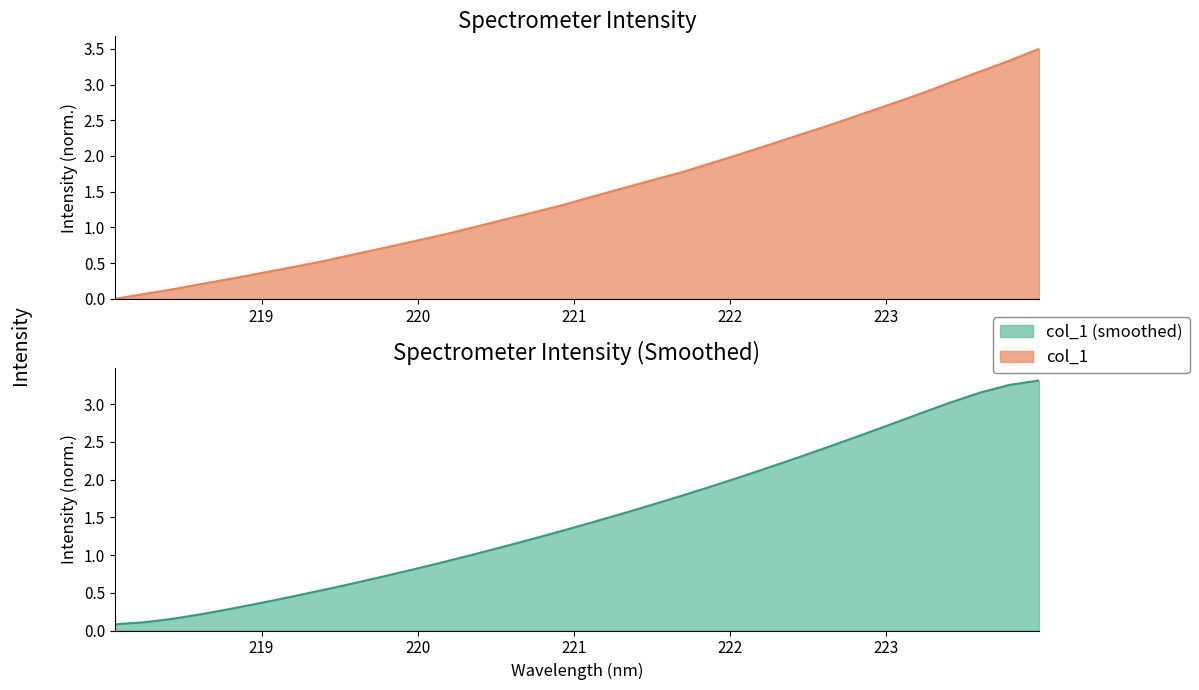

What is the label of the 15th point from the right?

221.3083